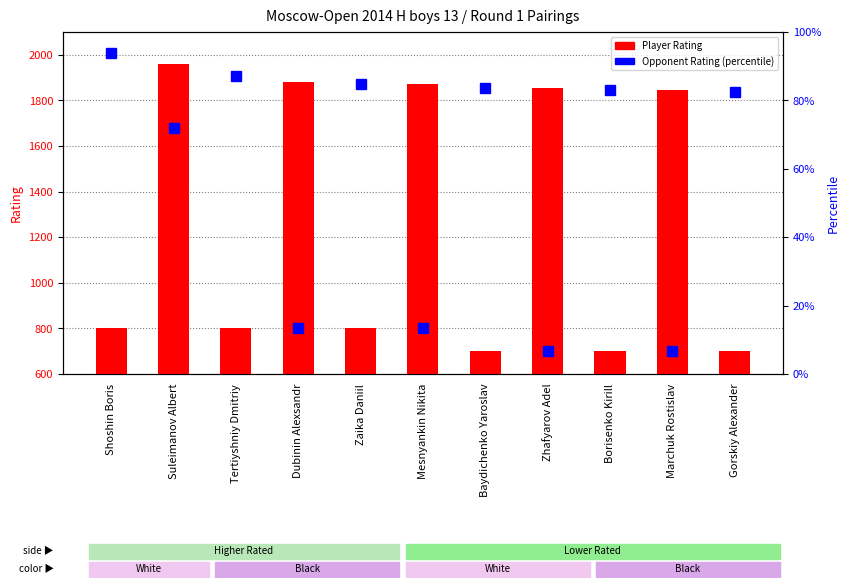

At which category does the chart reach its peak across all series?

Suleimanov Albert